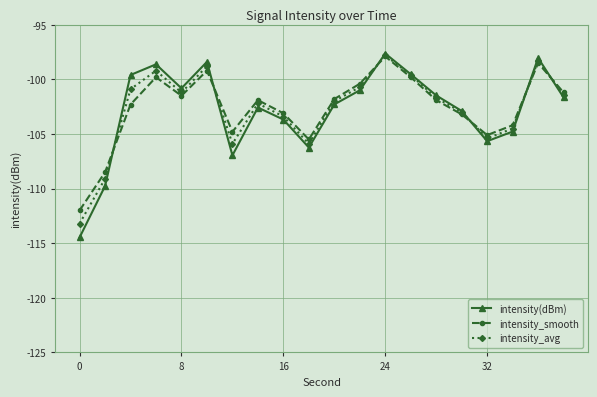

Which series has the widest spread of values?

intensity(dBm)